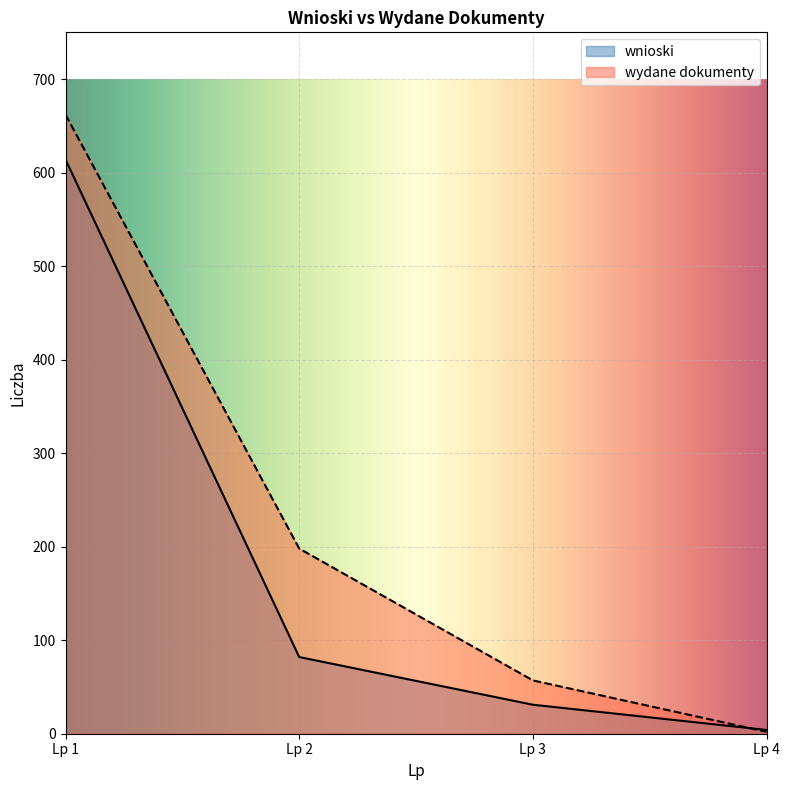

What is the maximum value for wnioski?

614